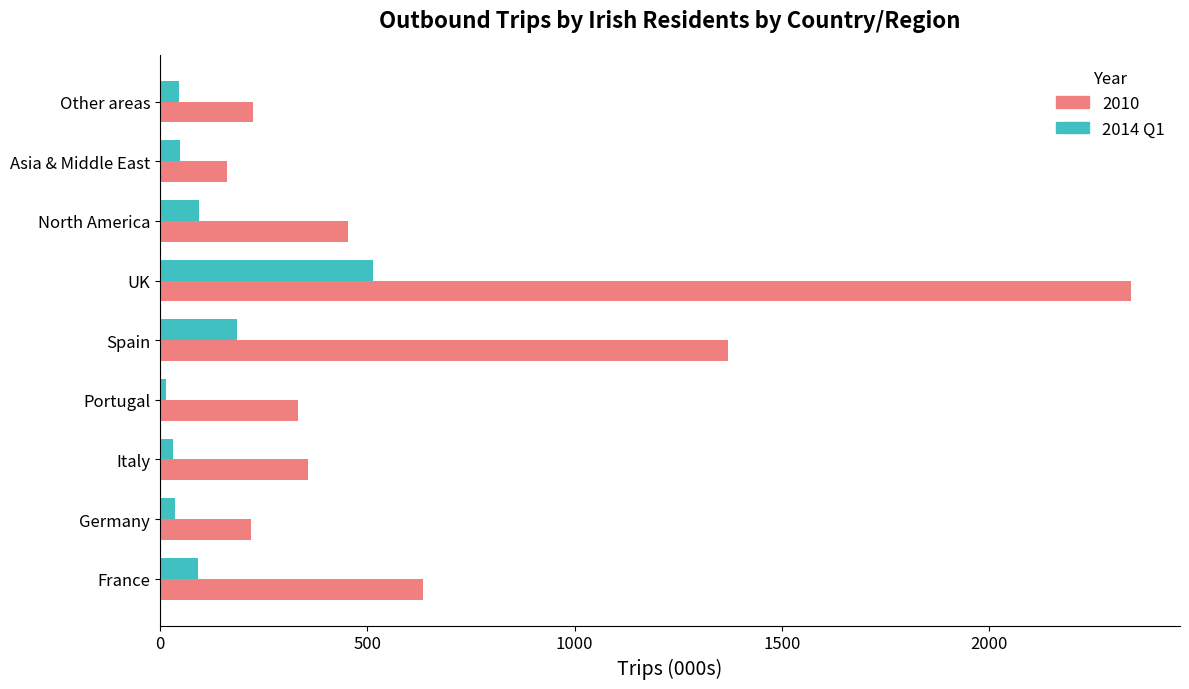

Which series has the widest spread of values?

2010